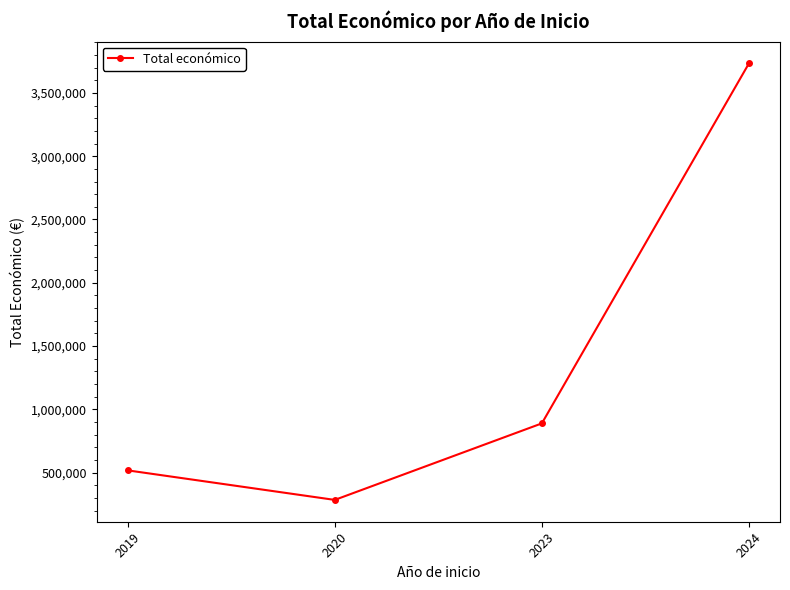

At which label is the value closest to 2008941?

2023